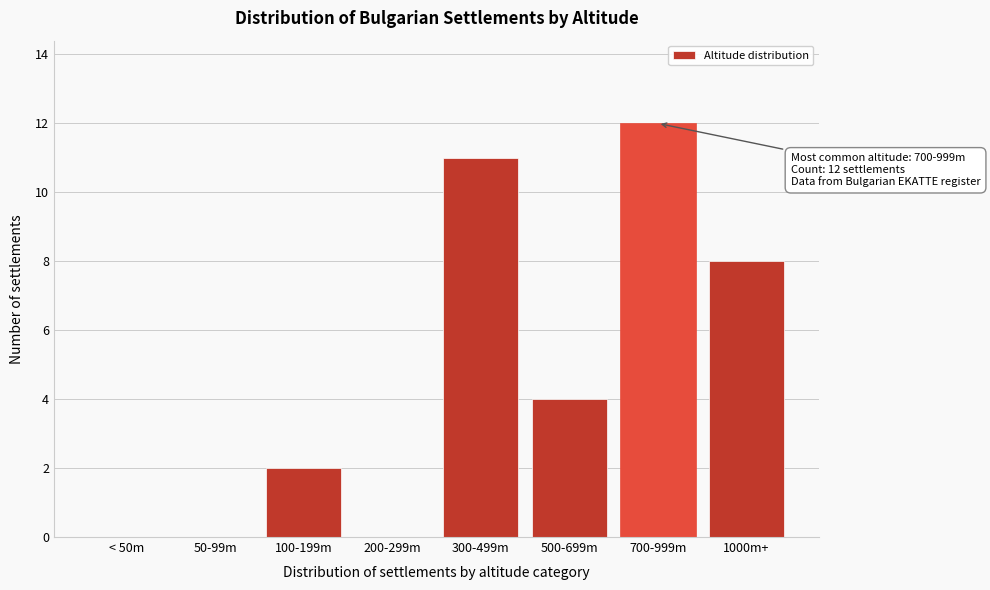

Reading right to left, extract all data points from this chart.

1000m+=8	700-999m=12	500-699m=4	300-499m=11	200-299m=0	100-199m=2	50-99m=0	< 50m=0